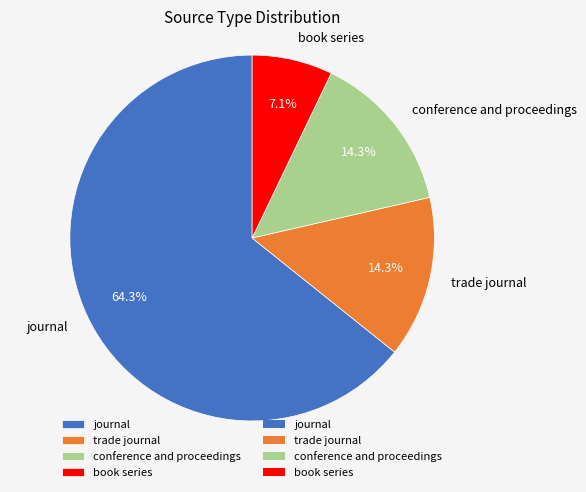

How many slices are in this pie chart?

4